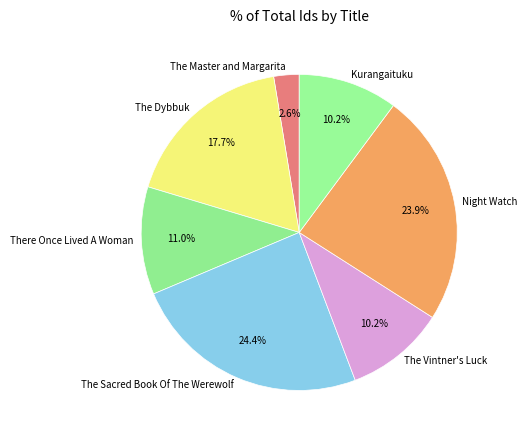

Is there a majority slice in this chart?

No